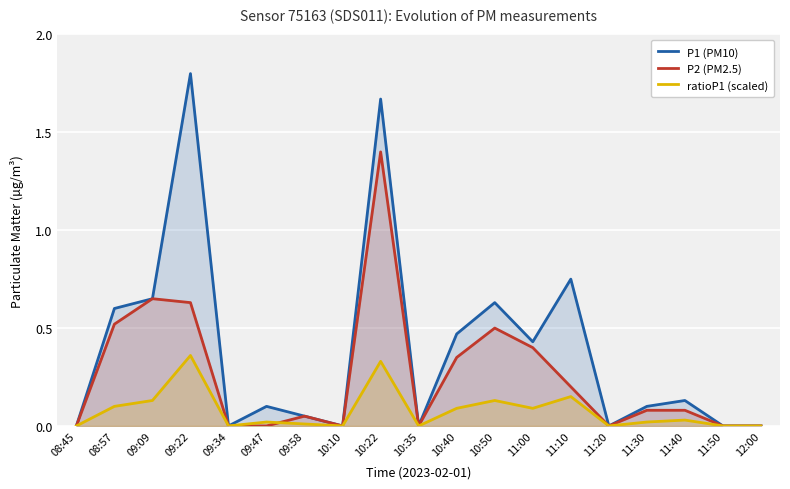

How many values in the P1 (PM10) series exceed 0?

12